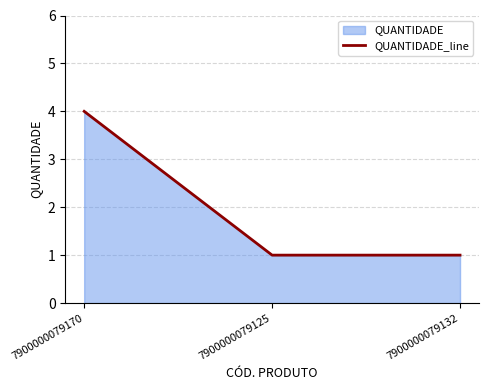

Is it true that the value at 7900000079170 is 4?

True